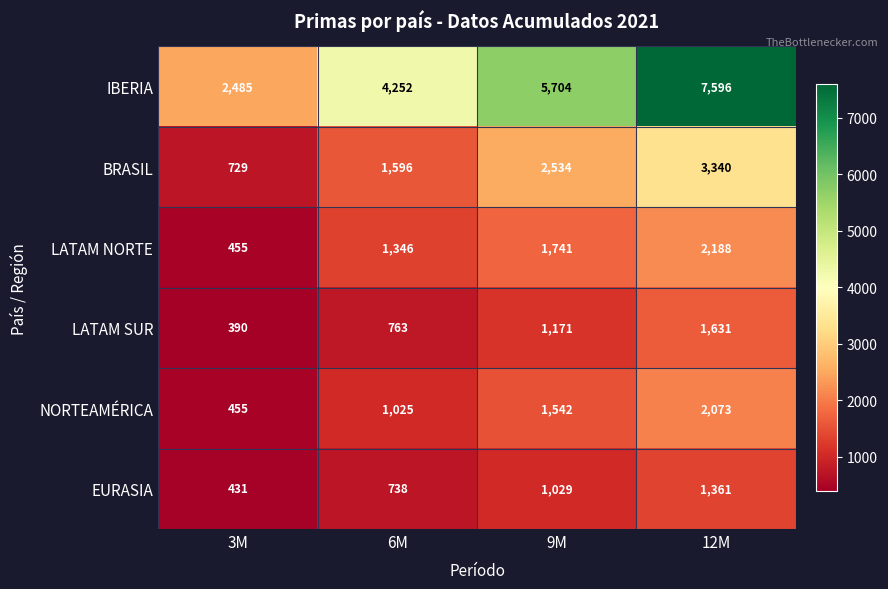

At how many categories does at least one series exceed 5496?

2